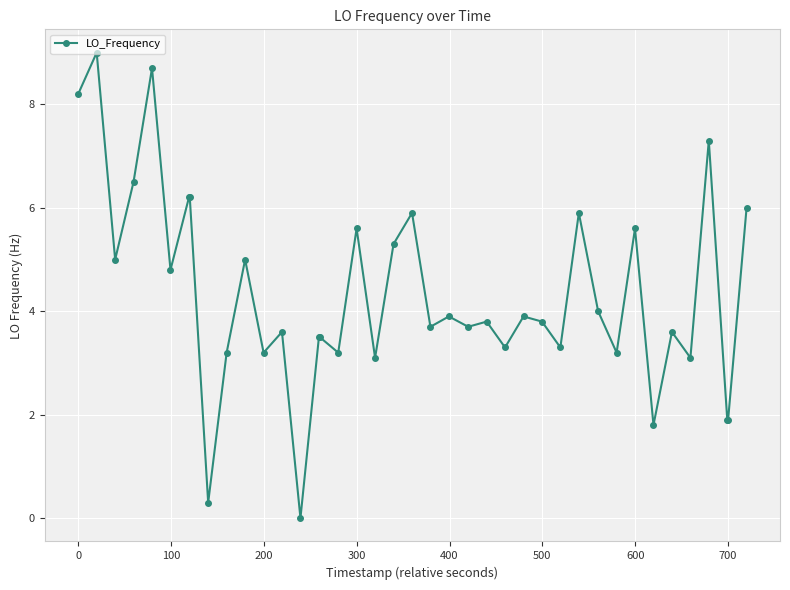

True or false: there are more than 0 points higher than both neighbors.

True